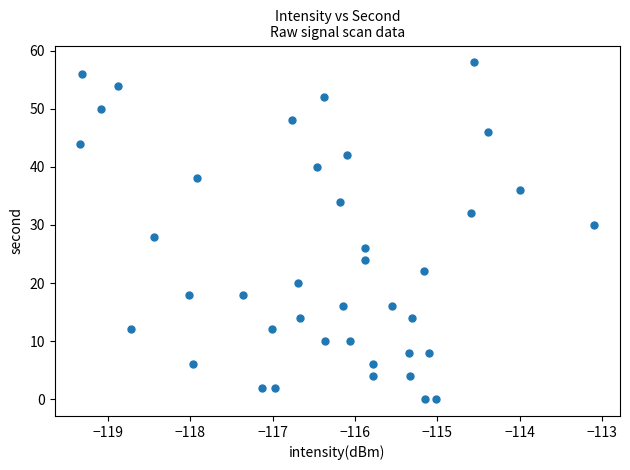

What is the range of Y values (max minus min)?

58